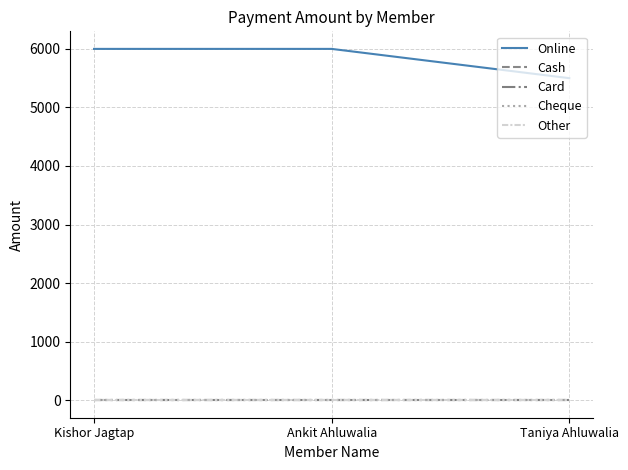

Which category has the highest value in the Cash series?

Kishor Jagtap